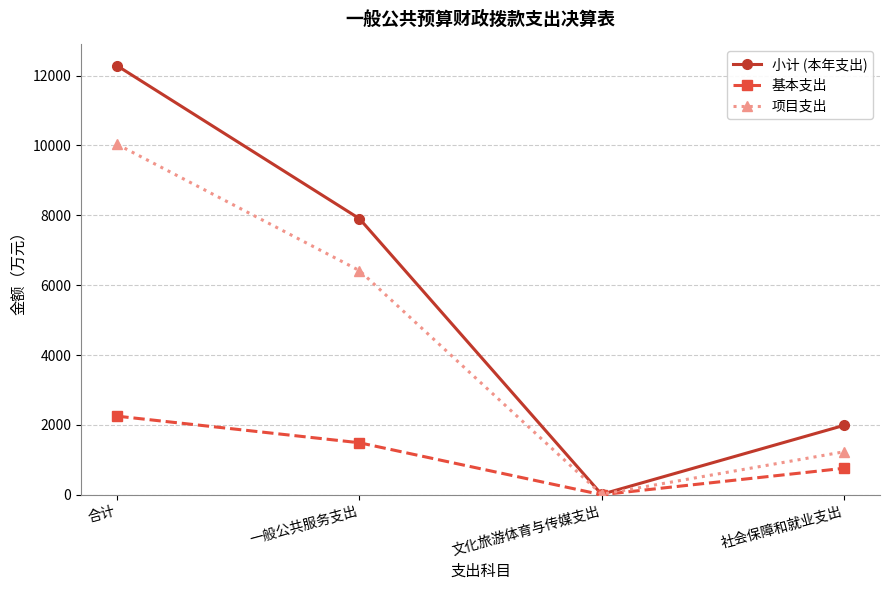

Read the 小计 (本年支出) value at 文化旅游体育与传媒支出.

11.0